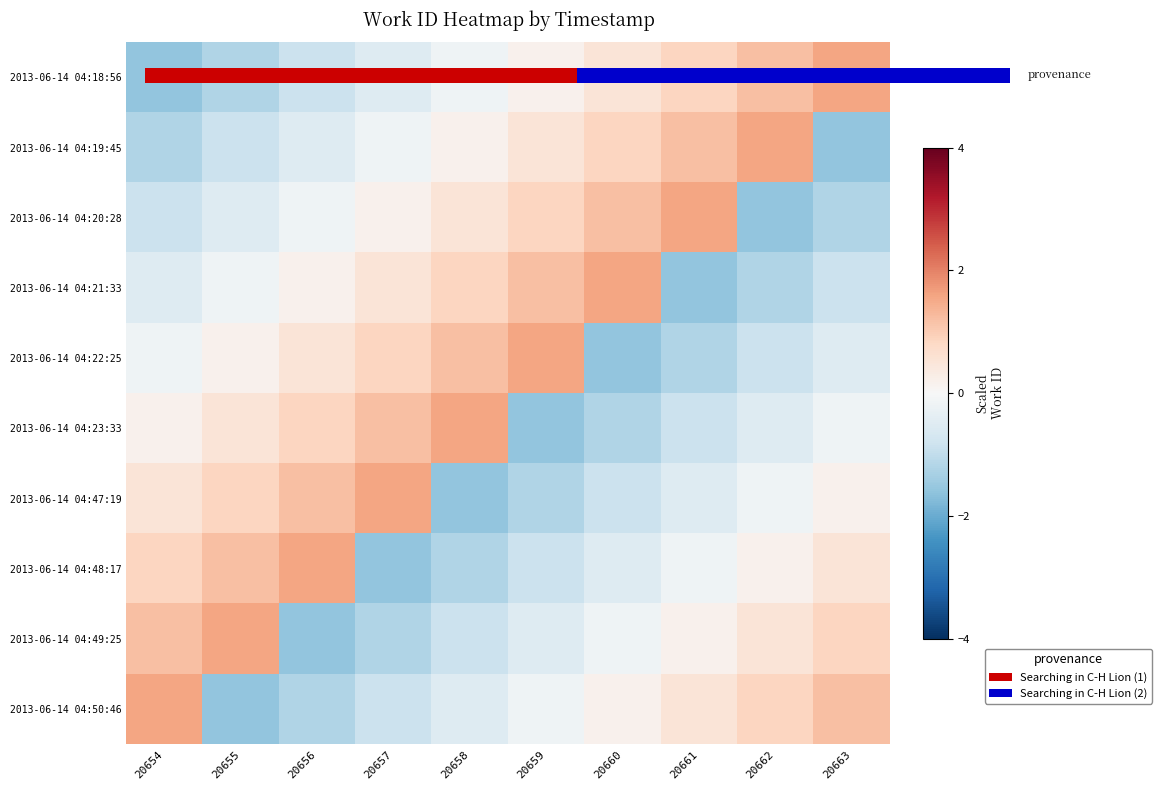

What is the maximum value shown in the chart?

1.6